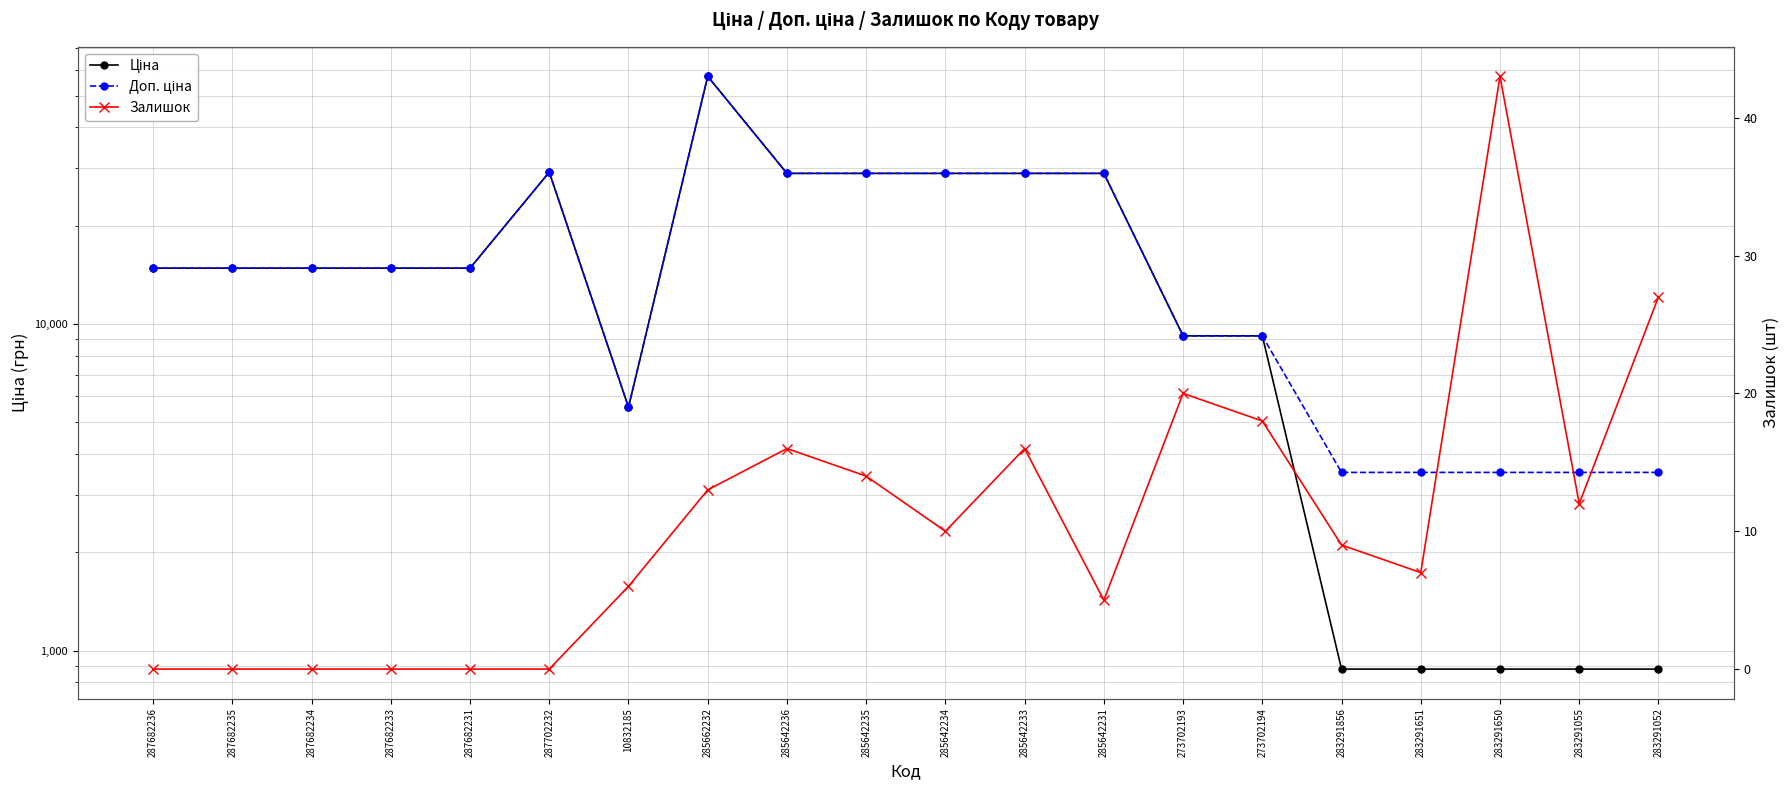

At 10832185, list the series in order from smallest to largest.

Залишок, Ціна, Доп. ціна